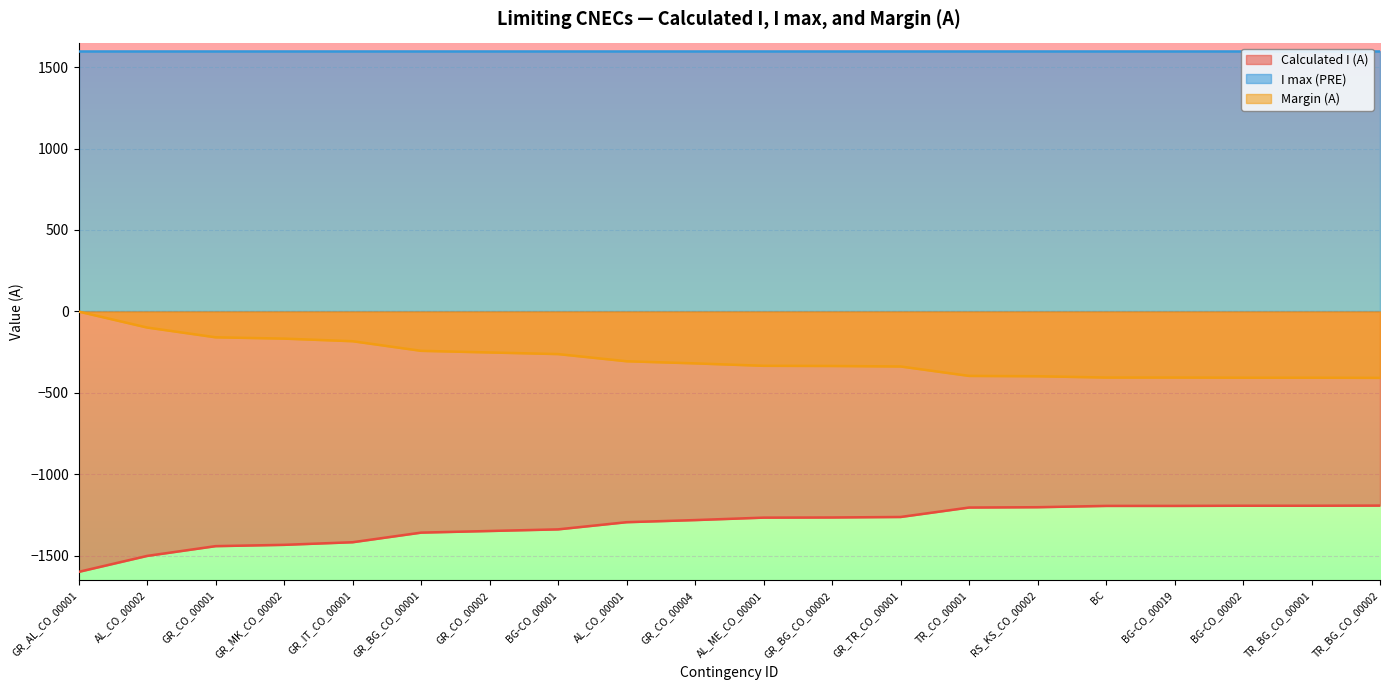

At which category does the chart reach its minimum across all series?

GR_AL_CO_00001